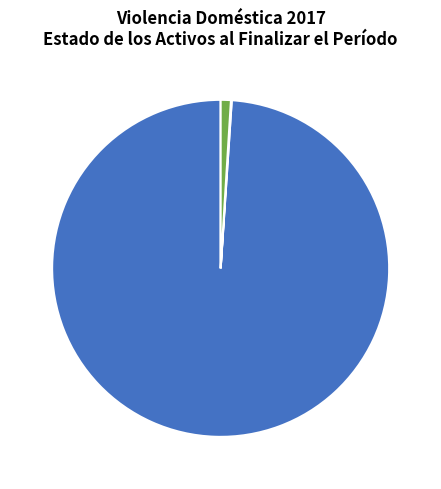

To the nearest percent, what is the average slice percentage?

33%